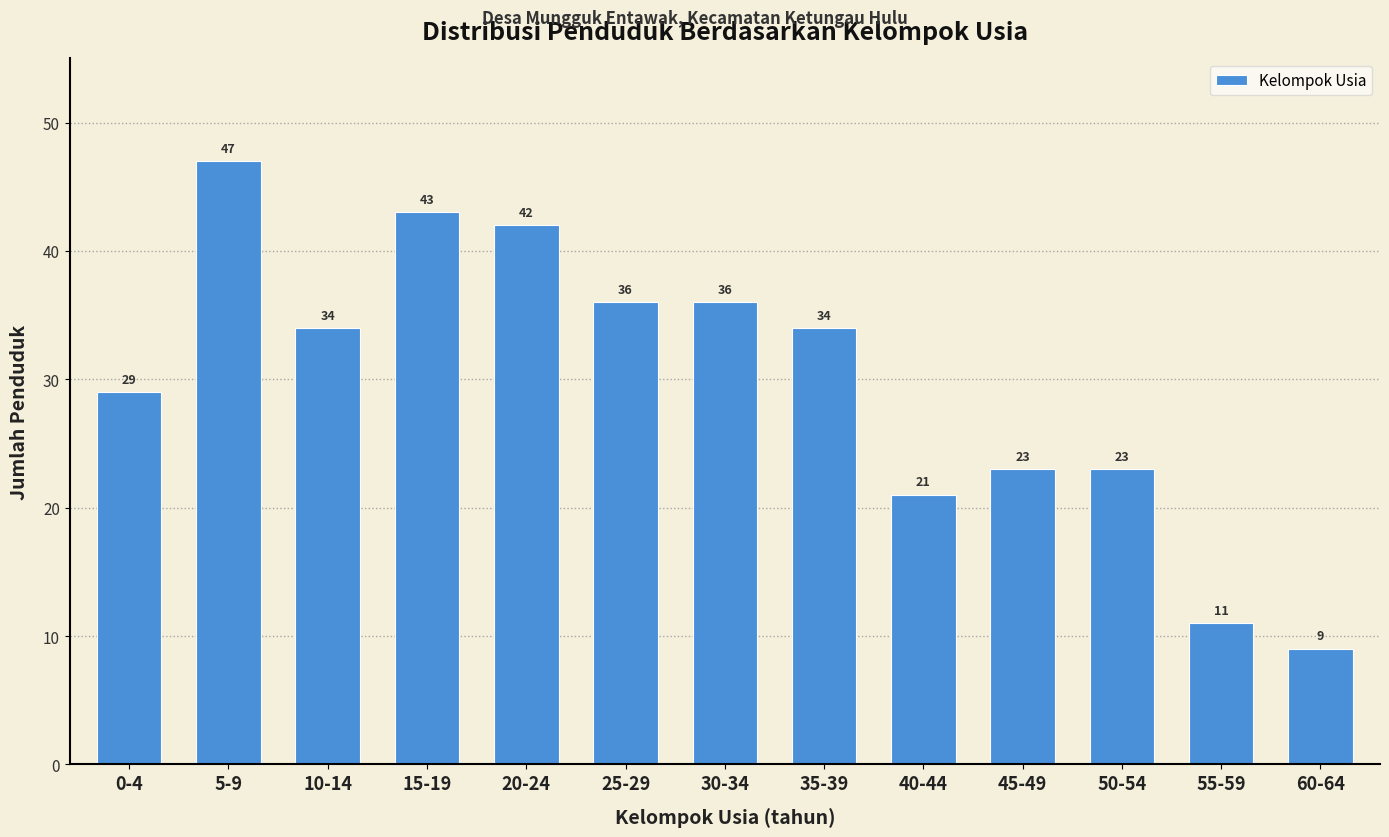

Reading left to right, extract all data points from this chart.

0-4=29	5-9=47	10-14=34	15-19=43	20-24=42	25-29=36	30-34=36	35-39=34	40-44=21	45-49=23	50-54=23	55-59=11	60-64=9